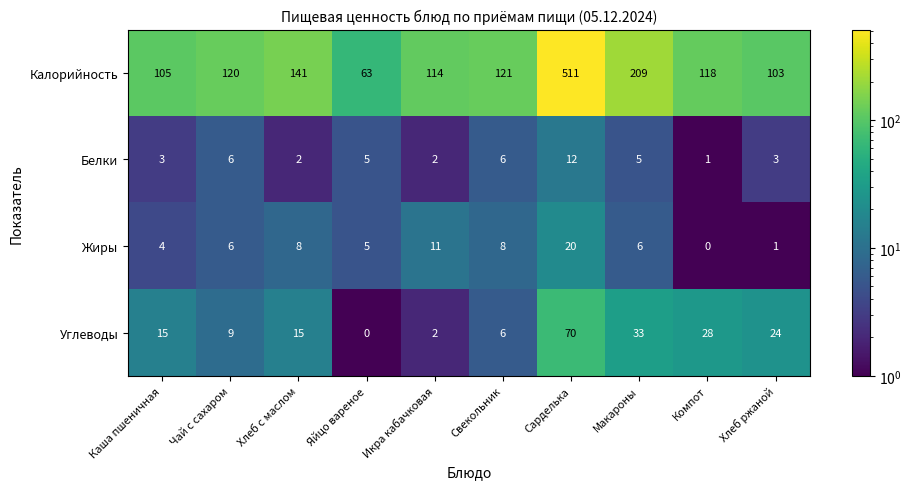

Which series has the widest spread of values?

Калорийность